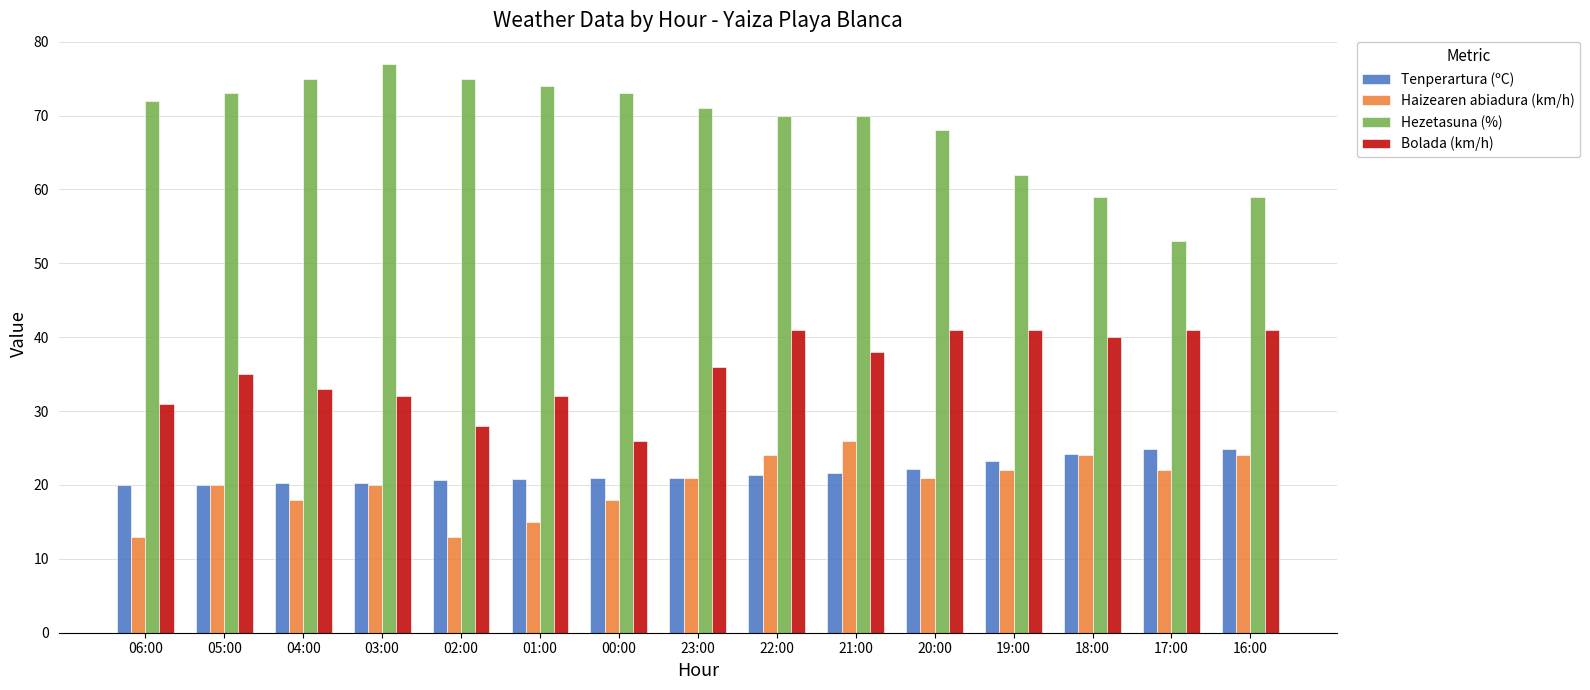

What is the spread (max minus min) of values at 20:00?

47.0